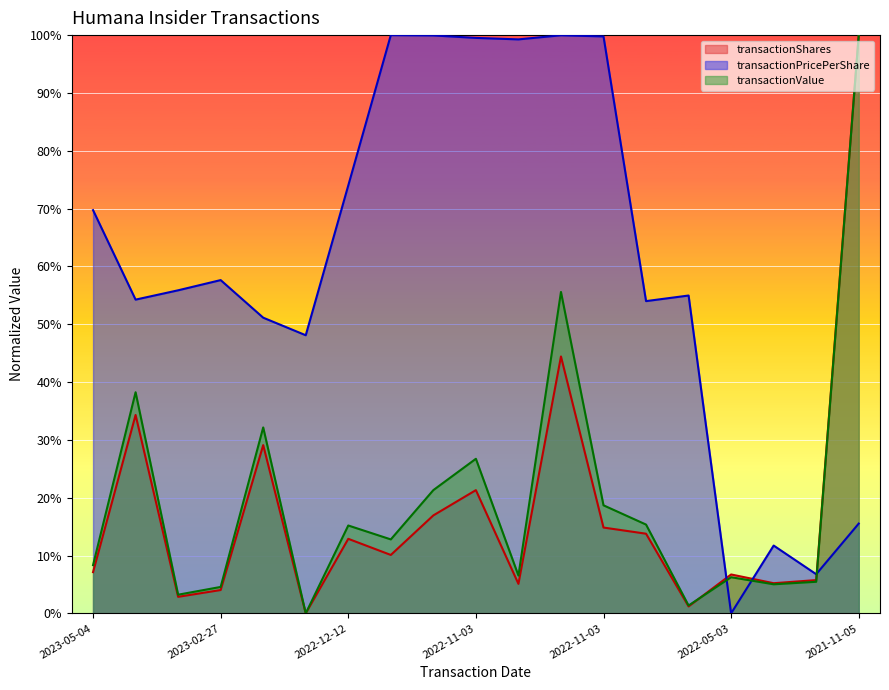

At which label is transactionShares closest to 50?

2022-11-03